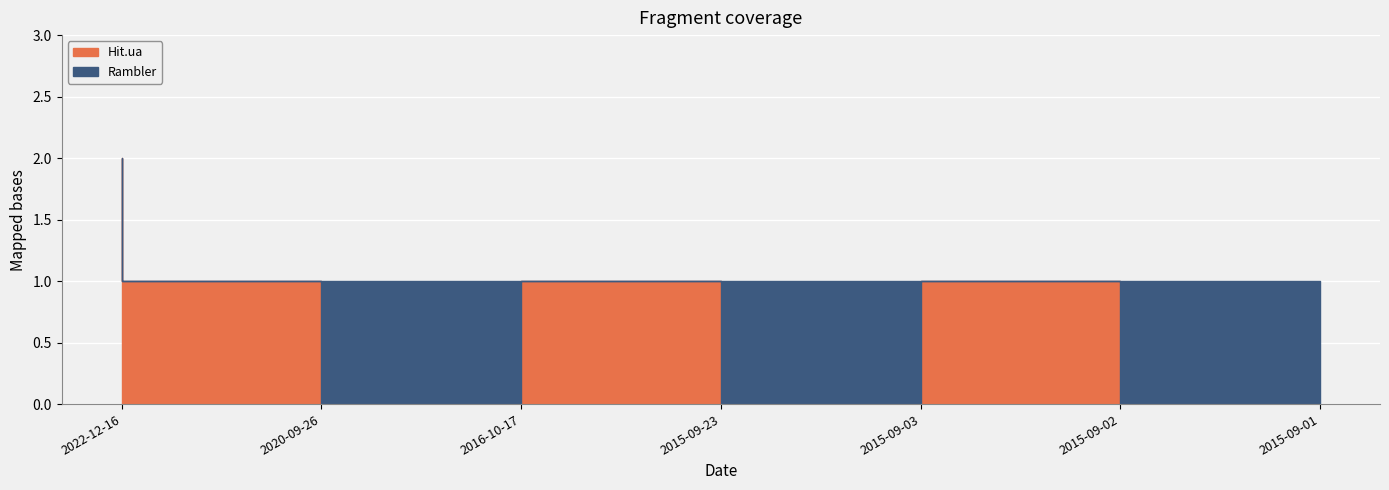

What position from the left is 2015-09-23?

4